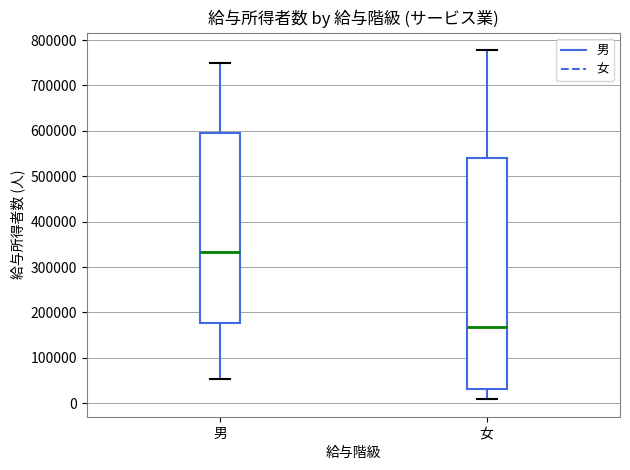

Reading left to right, read every box against the y-axis: the position of its median line, the range the box covers, and the ends of its whiskers. The values are not printed on the chart, so give them approximately, as read against the axis.

男: median 330000, box 180000 to 590000, whiskers 50000 to 750000
女: median 170000, box 30000 to 540000, whiskers 10000 to 780000